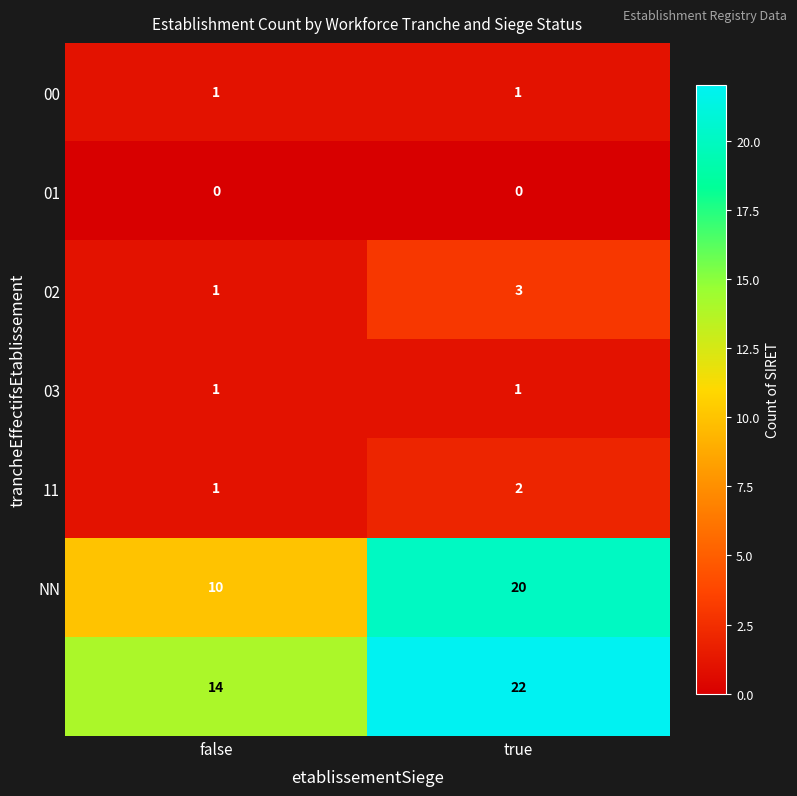

What is the difference between the highest and lowest values at false?

14